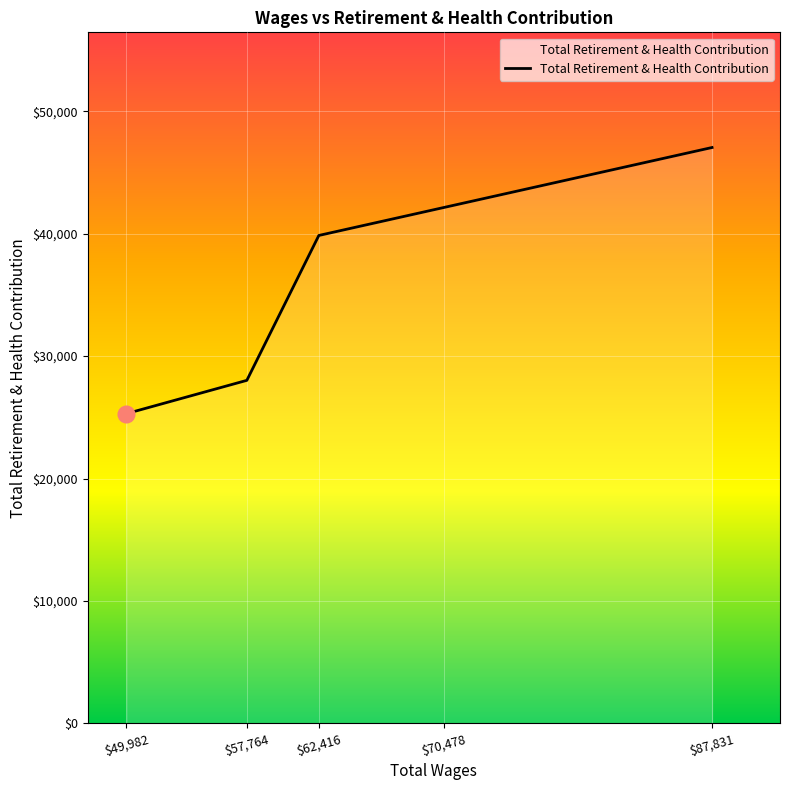

What is the sum of the values at $62,416 and $70,478?

81987